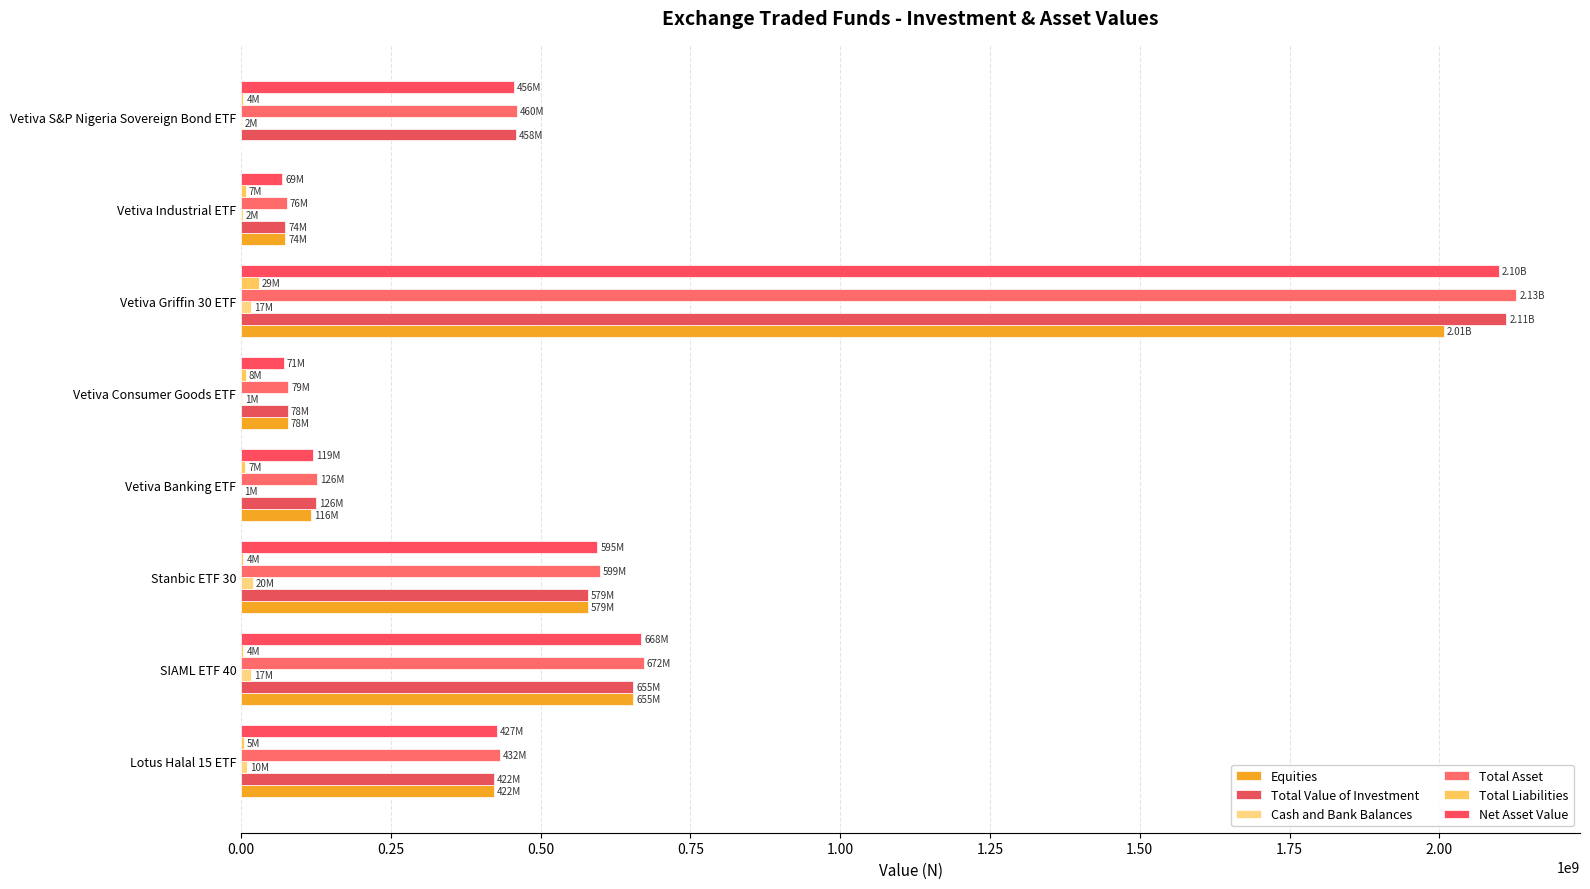

How many series are shown in this chart?

6